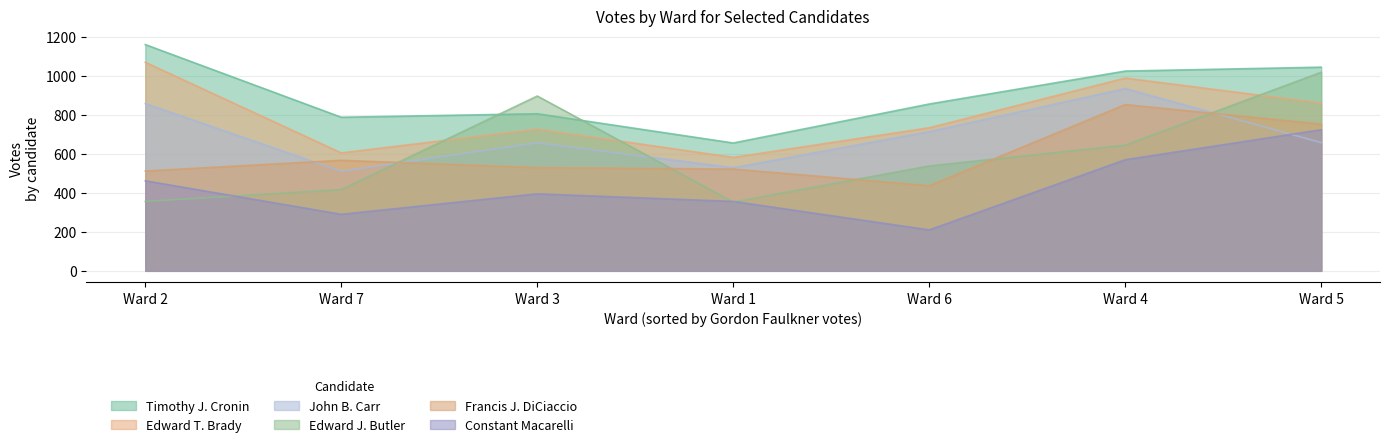

How many times do John B. Carr and Constant Macarelli cross each other?

1